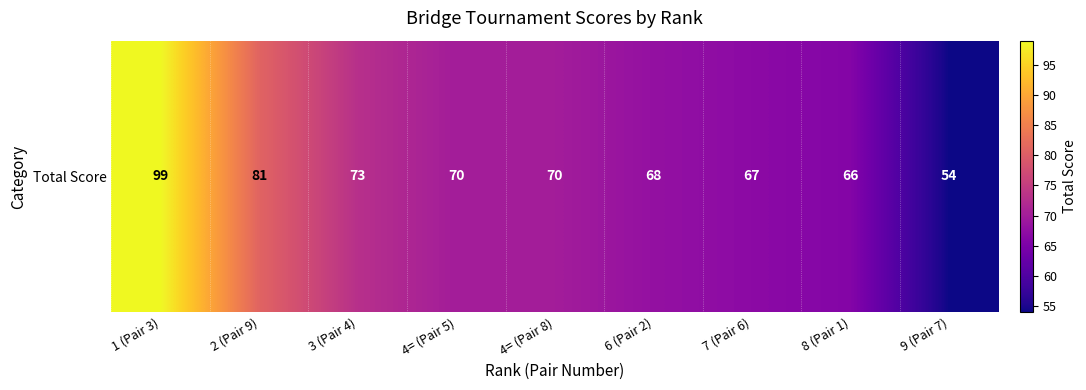

Count the number of data series in this chart.

1